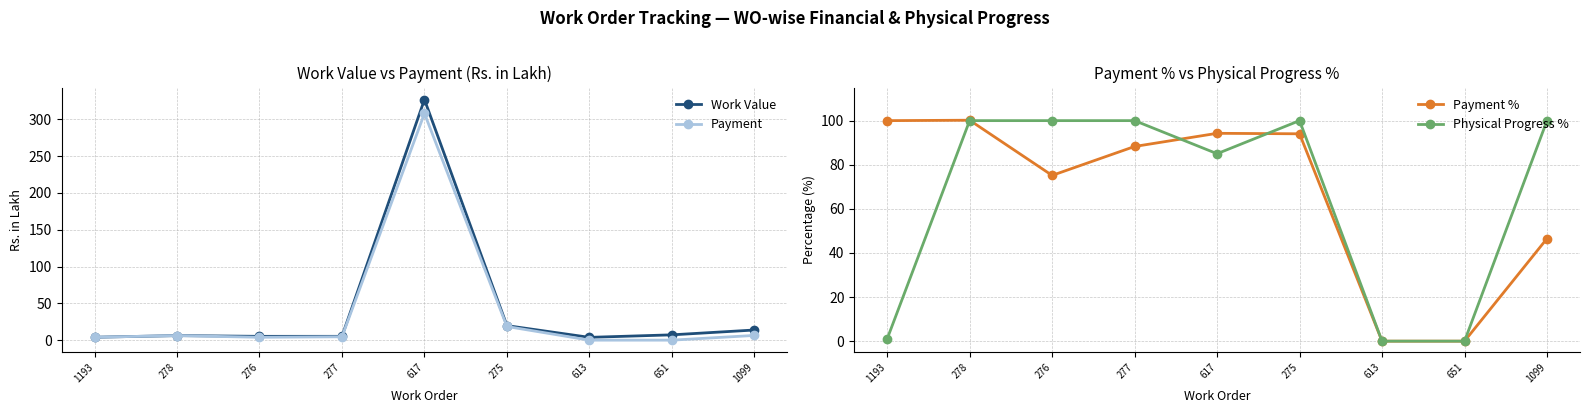

True or false: Payment has a value of 308.1 at 617.

True